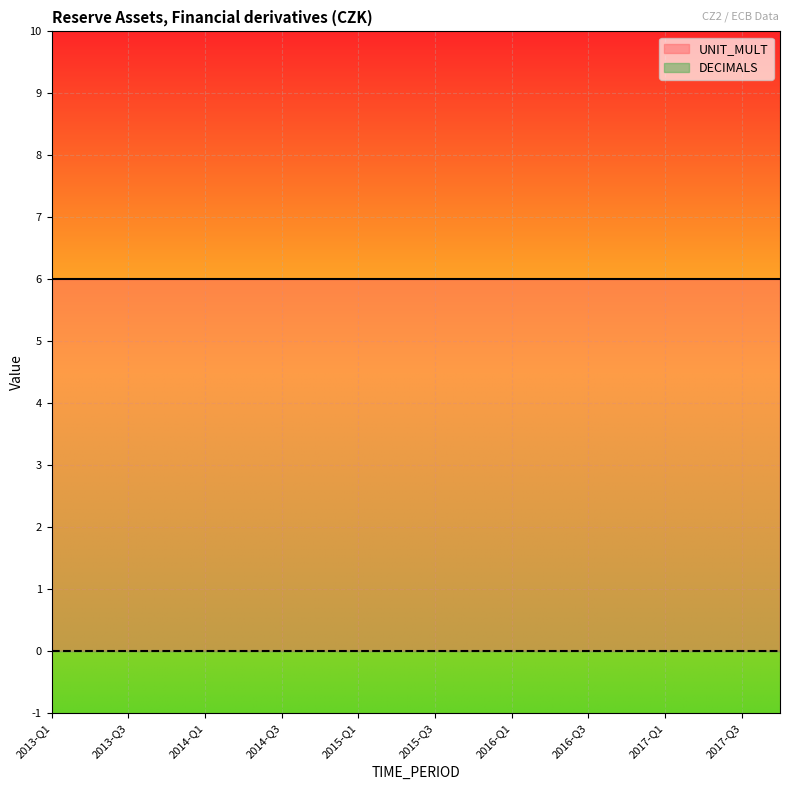

Reading right to left, list all the values displayed in this chart.

DECIMALS: 2017-Q4=0	2017-Q3=0	2017-Q2=0	2017-Q1=0	2016-Q4=0	2016-Q3=0	2016-Q2=0	2016-Q1=0	2015-Q4=0	2015-Q3=0	2015-Q2=0	2015-Q1=0	2014-Q4=0	2014-Q3=0	2014-Q2=0	2014-Q1=0	2013-Q4=0	2013-Q3=0	2013-Q2=0	2013-Q1=0
UNIT_MULT: 2017-Q4=6	2017-Q3=6	2017-Q2=6	2017-Q1=6	2016-Q4=6	2016-Q3=6	2016-Q2=6	2016-Q1=6	2015-Q4=6	2015-Q3=6	2015-Q2=6	2015-Q1=6	2014-Q4=6	2014-Q3=6	2014-Q2=6	2014-Q1=6	2013-Q4=6	2013-Q3=6	2013-Q2=6	2013-Q1=6